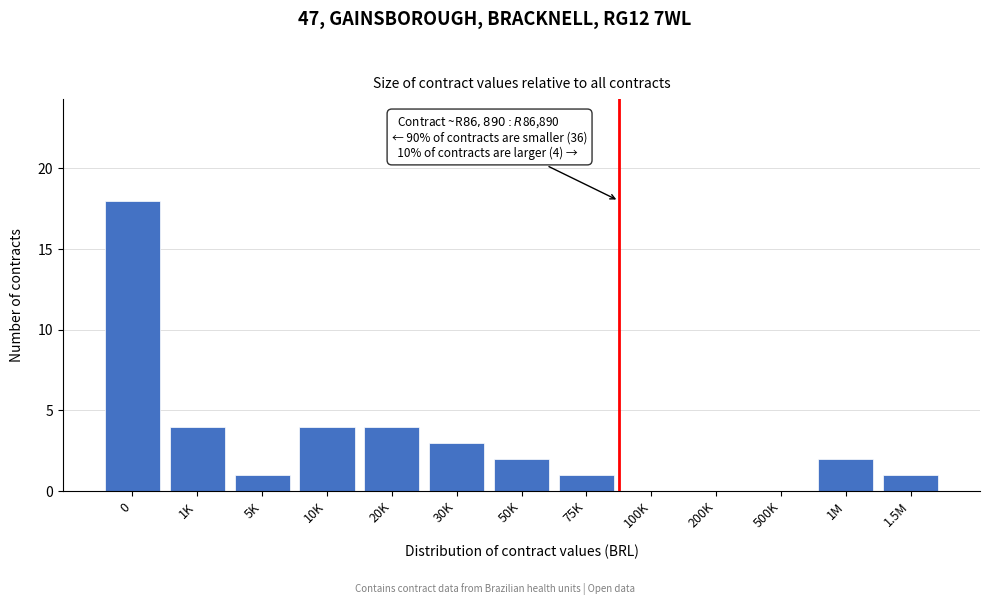

Reading right to left, what are all the values shown in this chart?

1.5M=1	1M=2	500K=0	200K=0	100K=0	75K=1	50K=2	30K=3	20K=4	10K=4	5K=1	1K=4	0=18